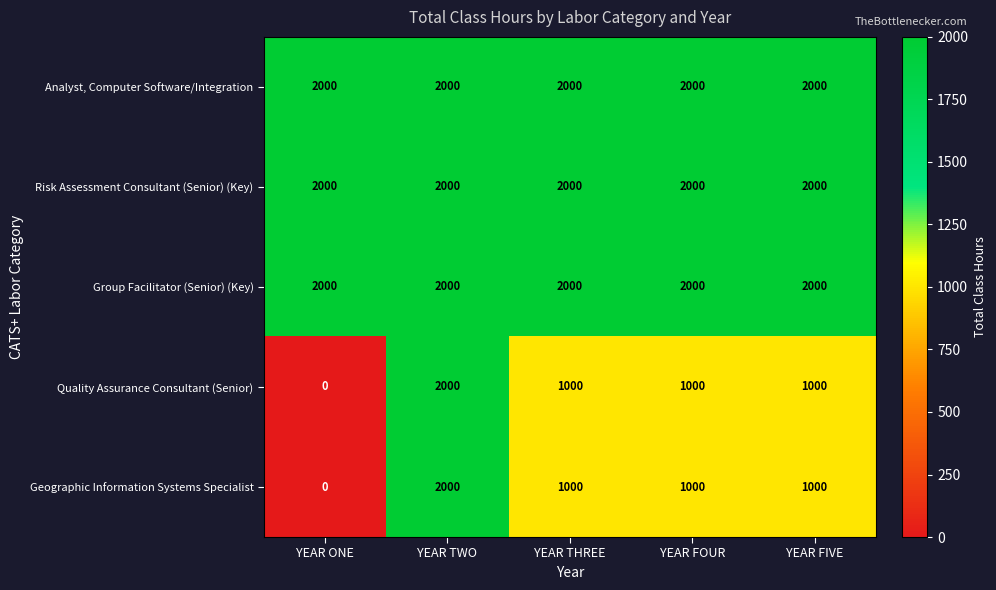

What is the difference between the highest and lowest values at YEAR FIVE?

1000